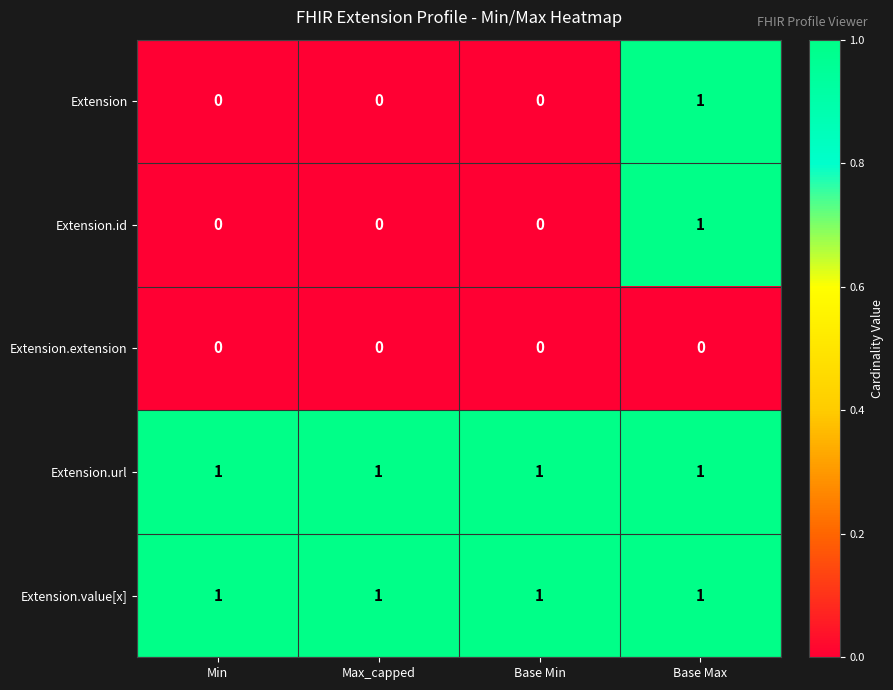

What is the total value across all series at Base Max?

4